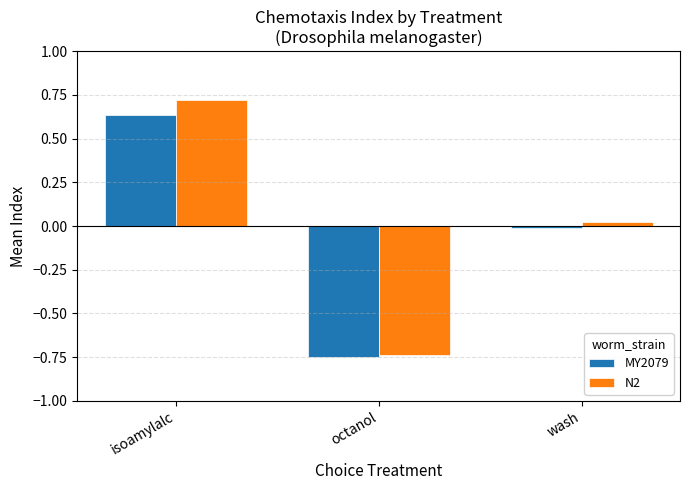

How many bars are there in each group?

2